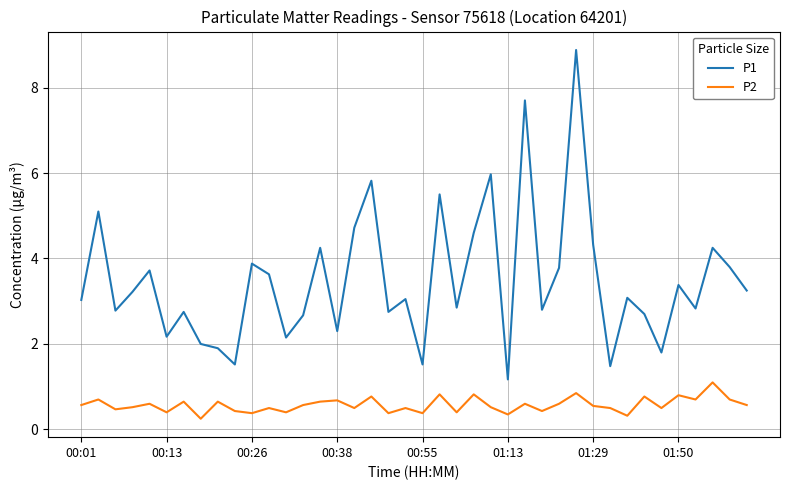

What are all the series names shown in the legend?

P1, P2